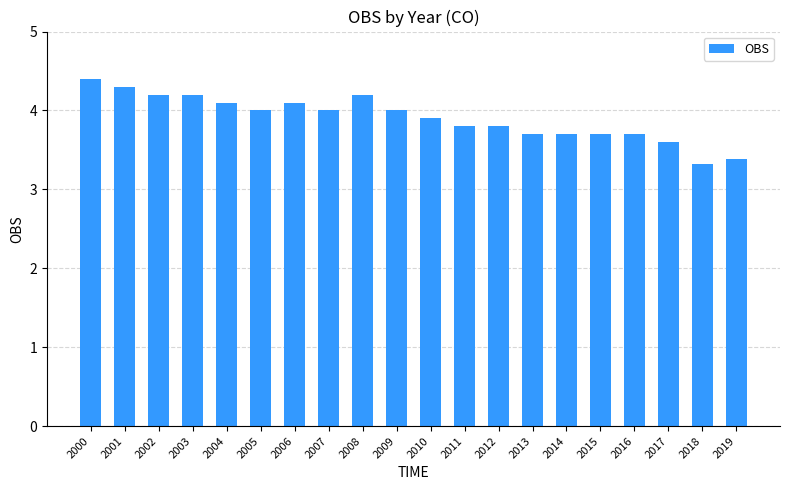

Between 2018 and 2009, which is larger?

2009